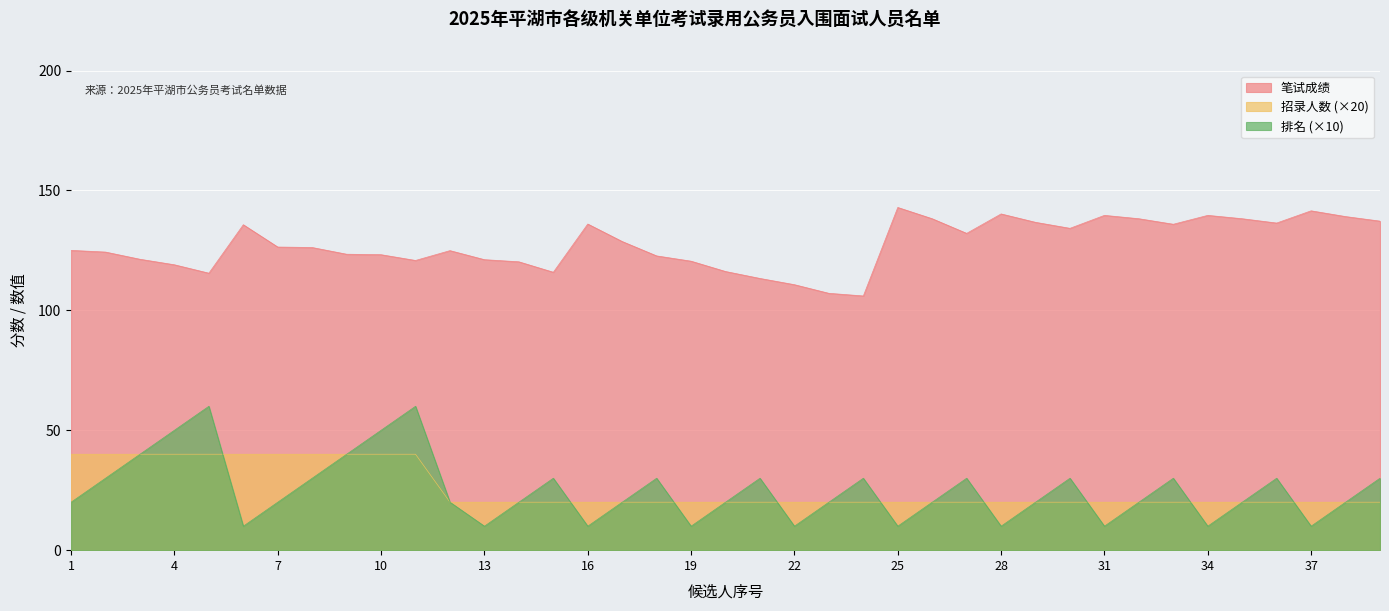

Reading right to left, extract all data points from this chart.

笔试成绩: 137.2	139.1	141.5	136.4	138.2	139.6	135.9	138.2	139.6	134.2	136.7	140.2	132.1	138.2	142.9	106.0	107.1	110.7	113.3	116.2	120.5	122.7	128.7	136.0	115.9	120.2	121.1	124.9	120.8	123.2	123.4	126.2	126.4	135.7	115.5	119.0	121.3	124.3	125.0
招录人数: 20.0	20.0	20.0	20.0	20.0	20.0	20.0	20.0	20.0	20.0	20.0	20.0	20.0	20.0	20.0	20.0	20.0	20.0	20.0	20.0	20.0	20.0	20.0	20.0	20.0	20.0	20.0	20.0	40.0	40.0	40.0	40.0	40.0	40.0	40.0	40.0	40.0	40.0	40.0
排名: 30.0	20.0	10.0	30.0	20.0	10.0	30.0	20.0	10.0	30.0	20.0	10.0	30.0	20.0	10.0	30.0	20.0	10.0	30.0	20.0	10.0	30.0	20.0	10.0	30.0	20.0	10.0	20.0	60.0	50.0	40.0	30.0	20.0	10.0	60.0	50.0	40.0	30.0	20.0